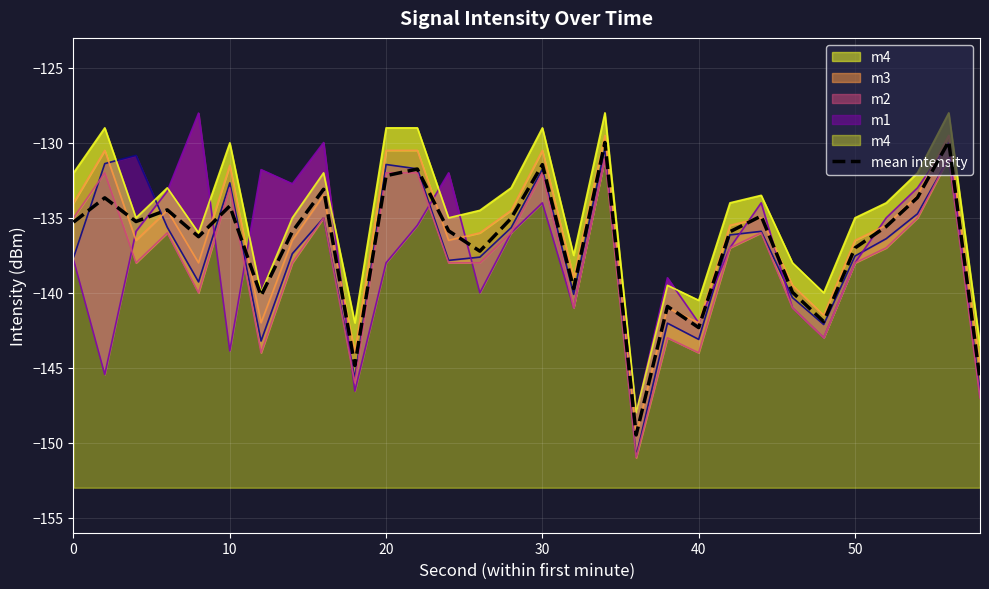

True or false: the data shows -238.1 at 9.

False